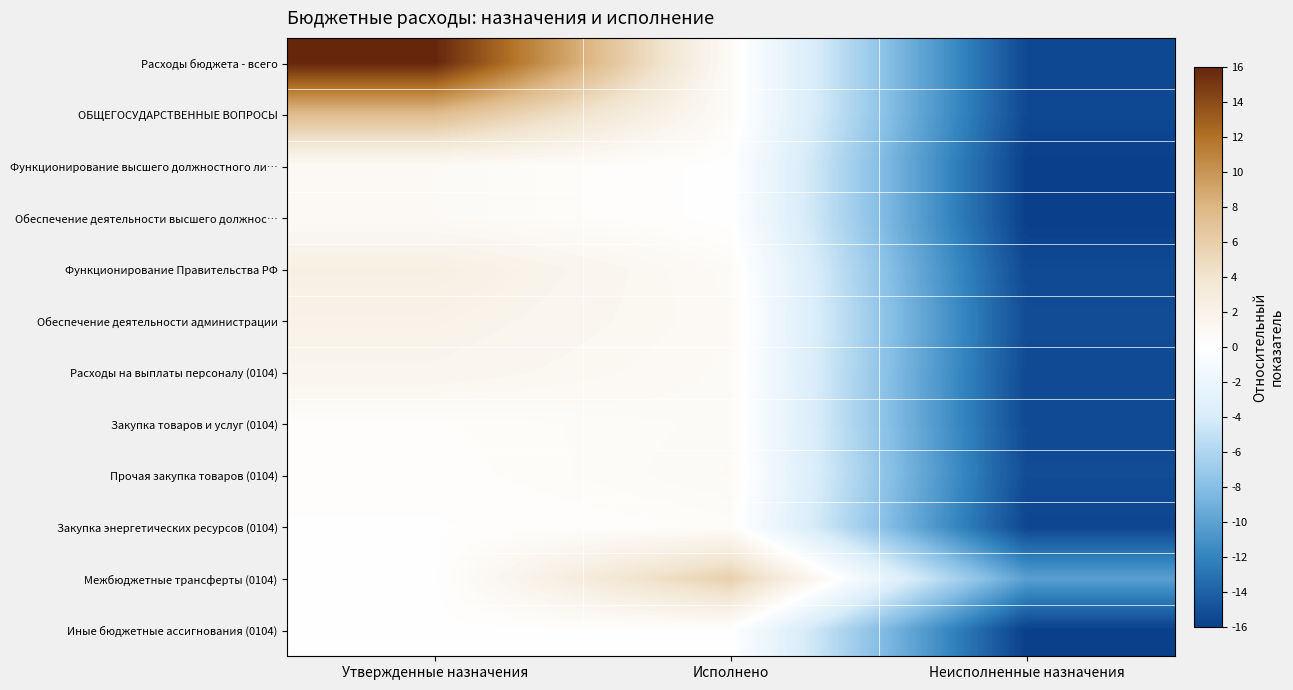

Which series has the widest spread of values?

Расходы бюджета - всего